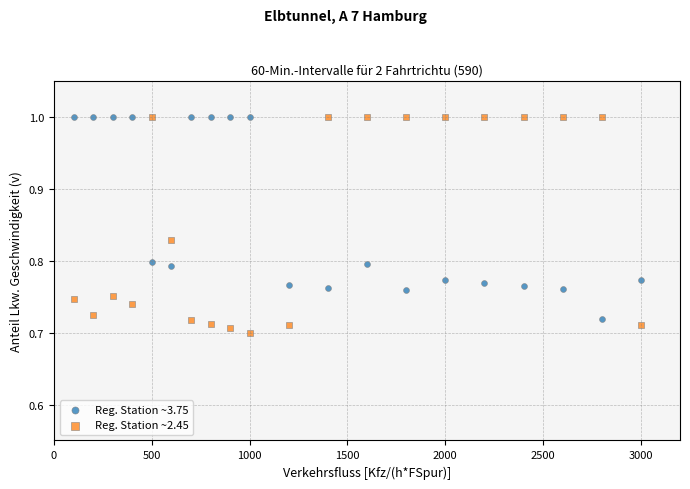

Across all data points, what is the range of X values (max minus min)?

2900.0